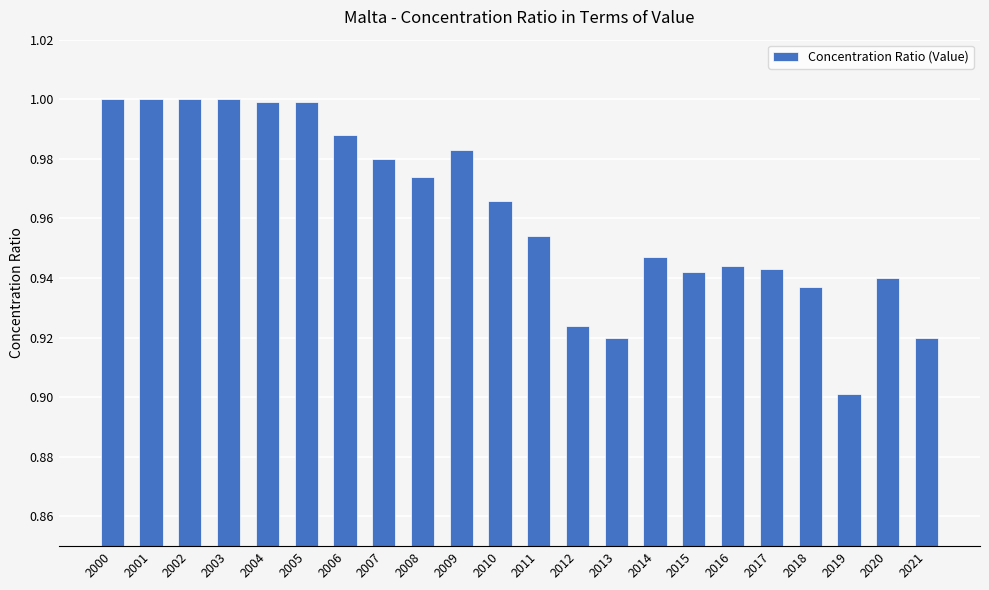

True or false: the data shows 1.0 at 2008.

True